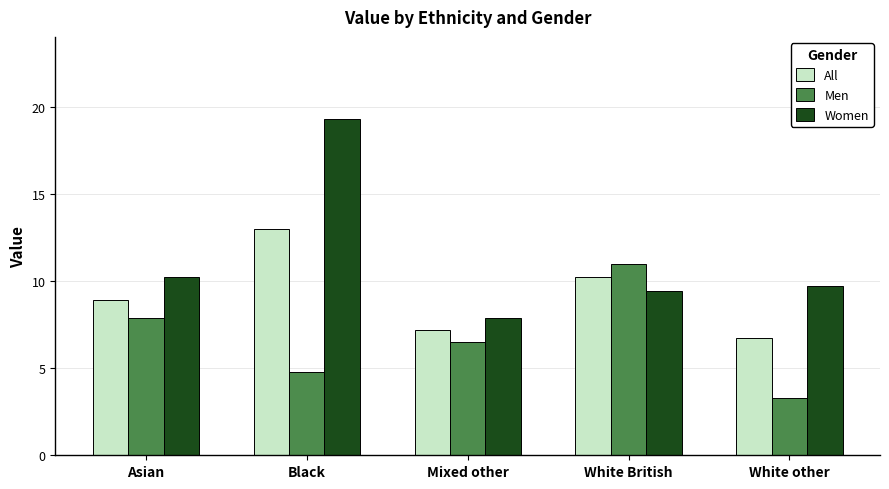

How many bars are there in total?

15